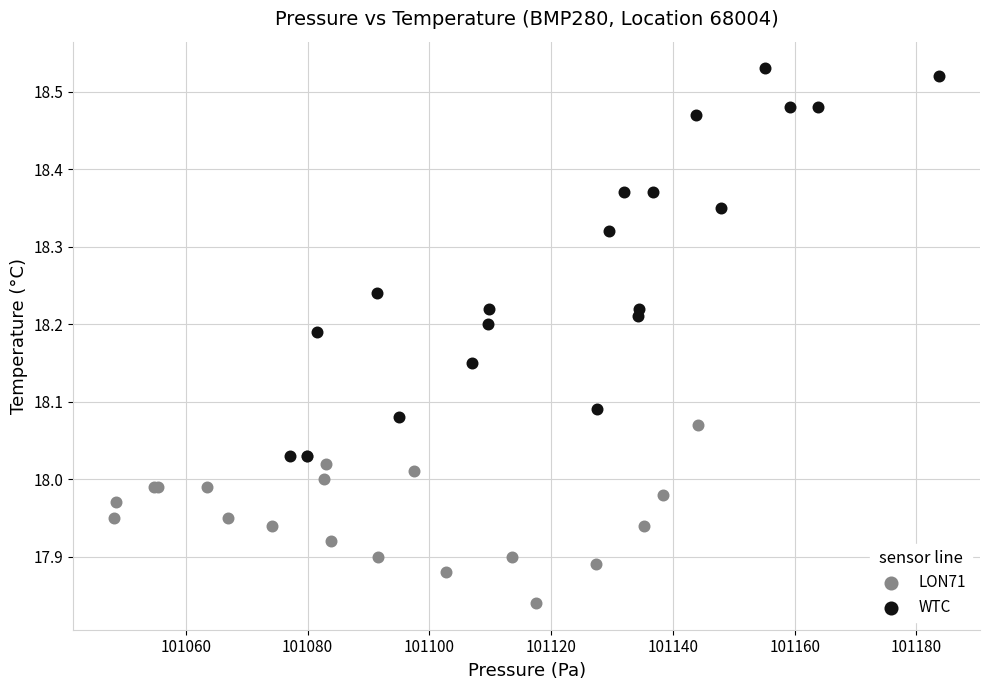

Which series has the widest spread of Y values?

WTC